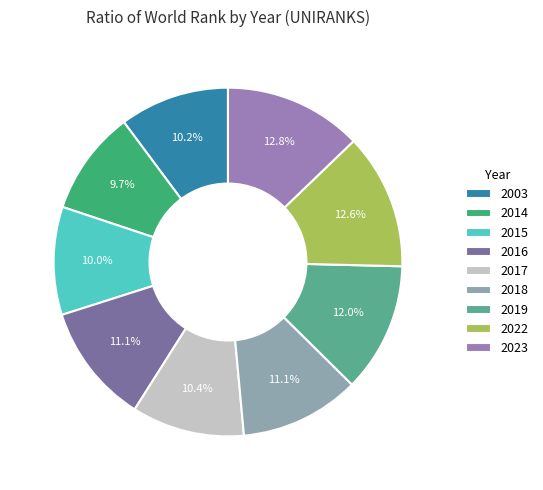

The 2022 slice represents 13% of the pie. True or false?

True